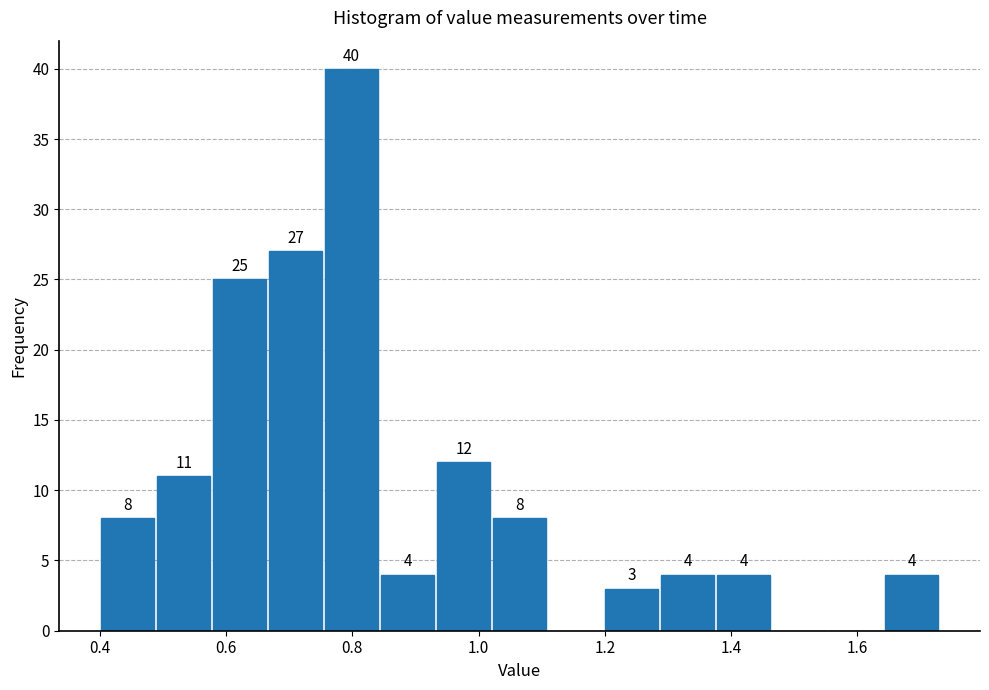

Which range on the x-axis has the tallest bar?

0.76 to 0.84